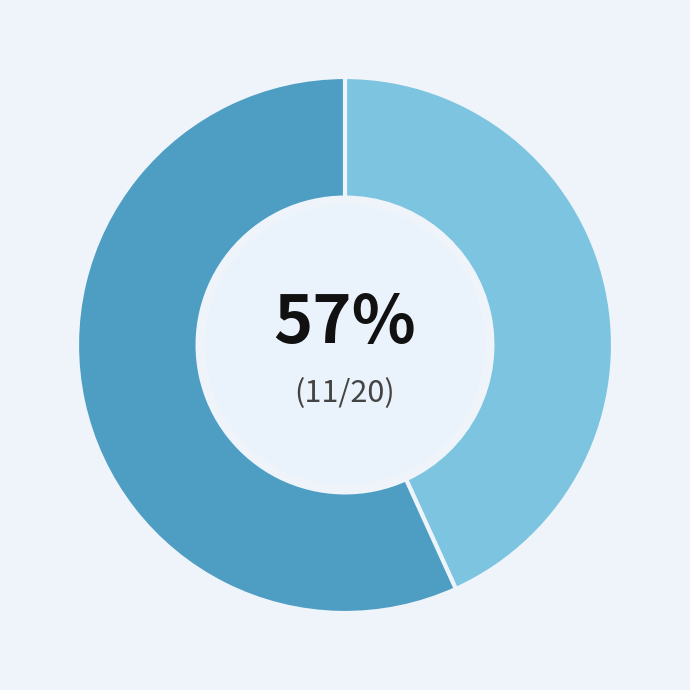

The Рагу из курицы slice represents 6% of the pie. True or false?

False